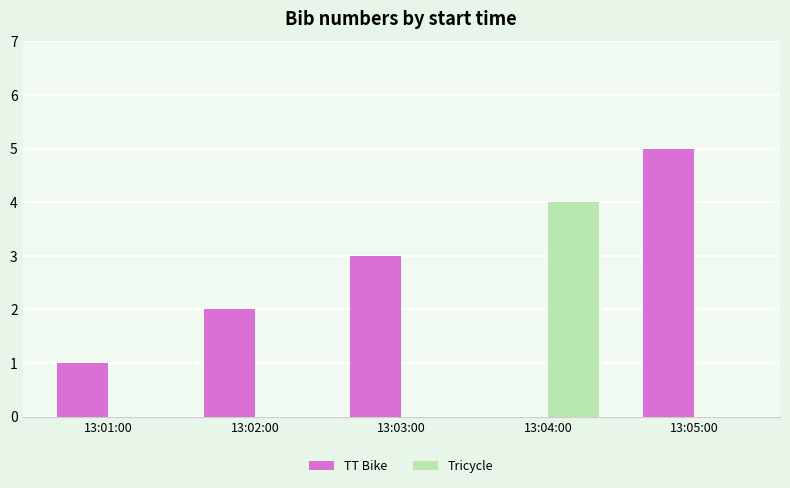

Is it true that Tricycle equals -2 at 13:03:00?

False